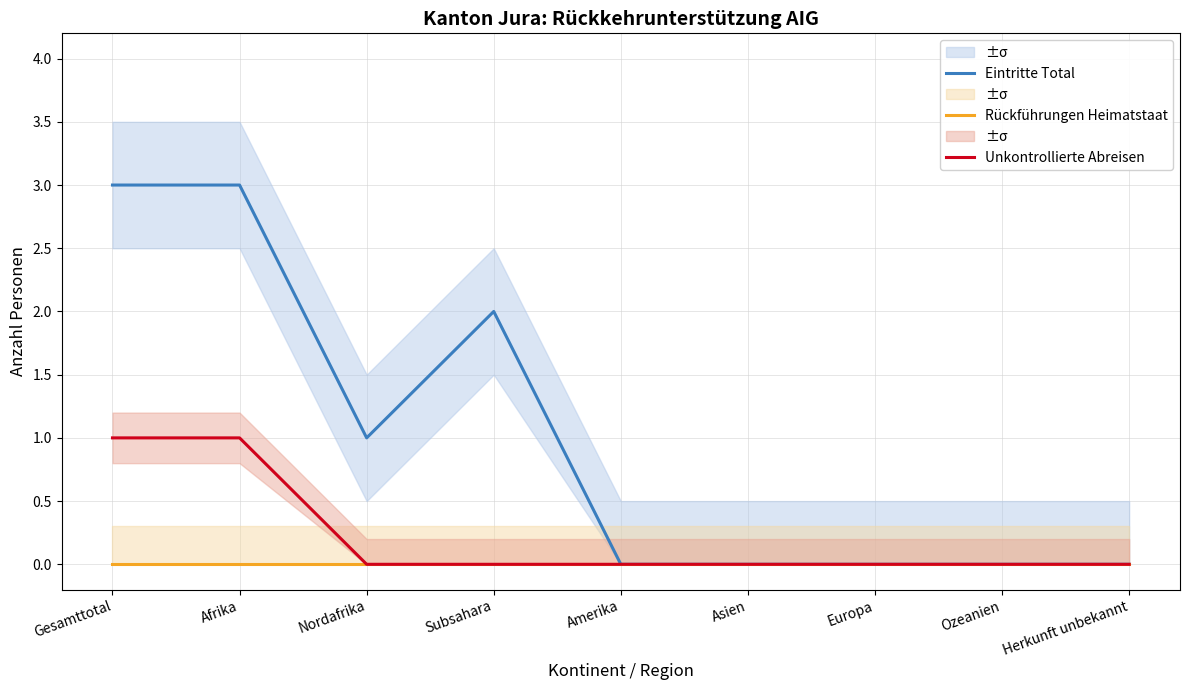

At which category does the chart reach its minimum across all series?

Amerika